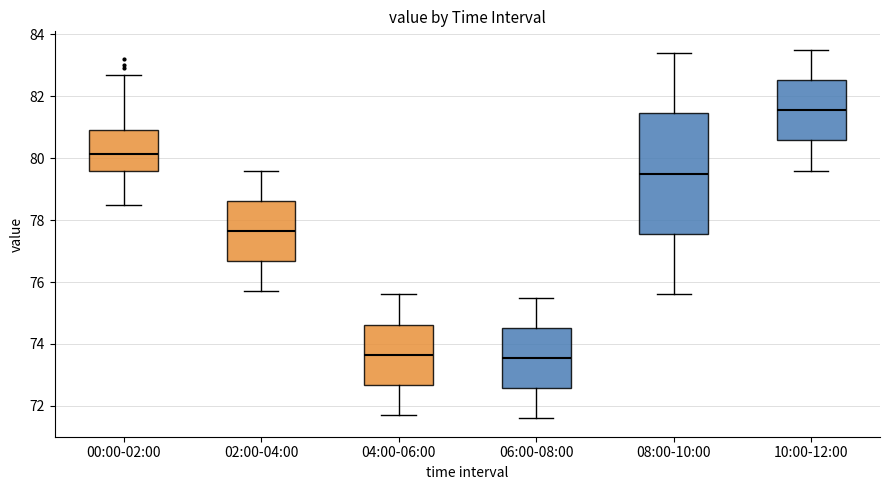

Where does the median line of the box for 04:00-06:00 sit on the y-axis? The values are not printed on the chart, so give them approximately, as read against the axis.

73.6